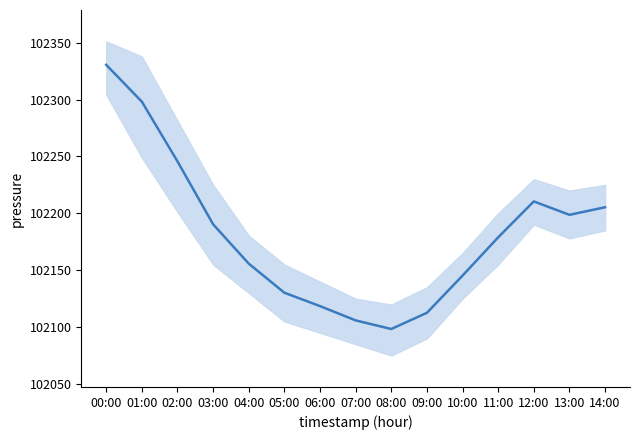

Between 12:00 and 06:00, which is larger?

12:00